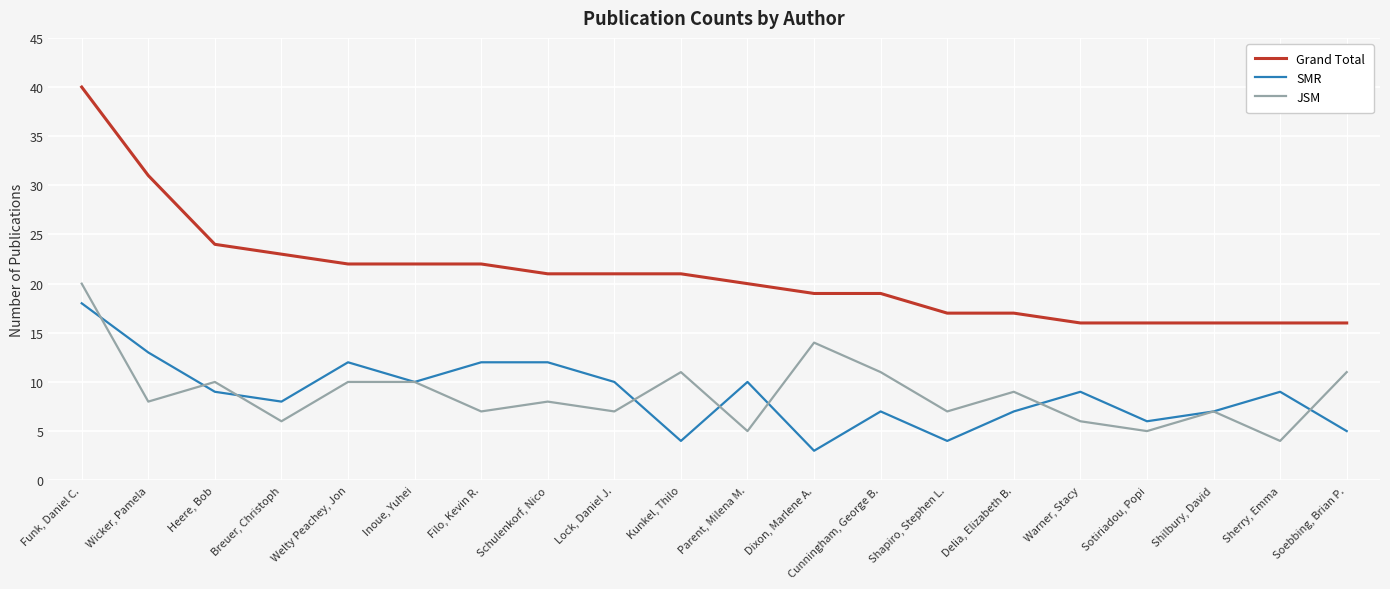

At which label is Grand Total closest to 28?

Wicker, Pamela